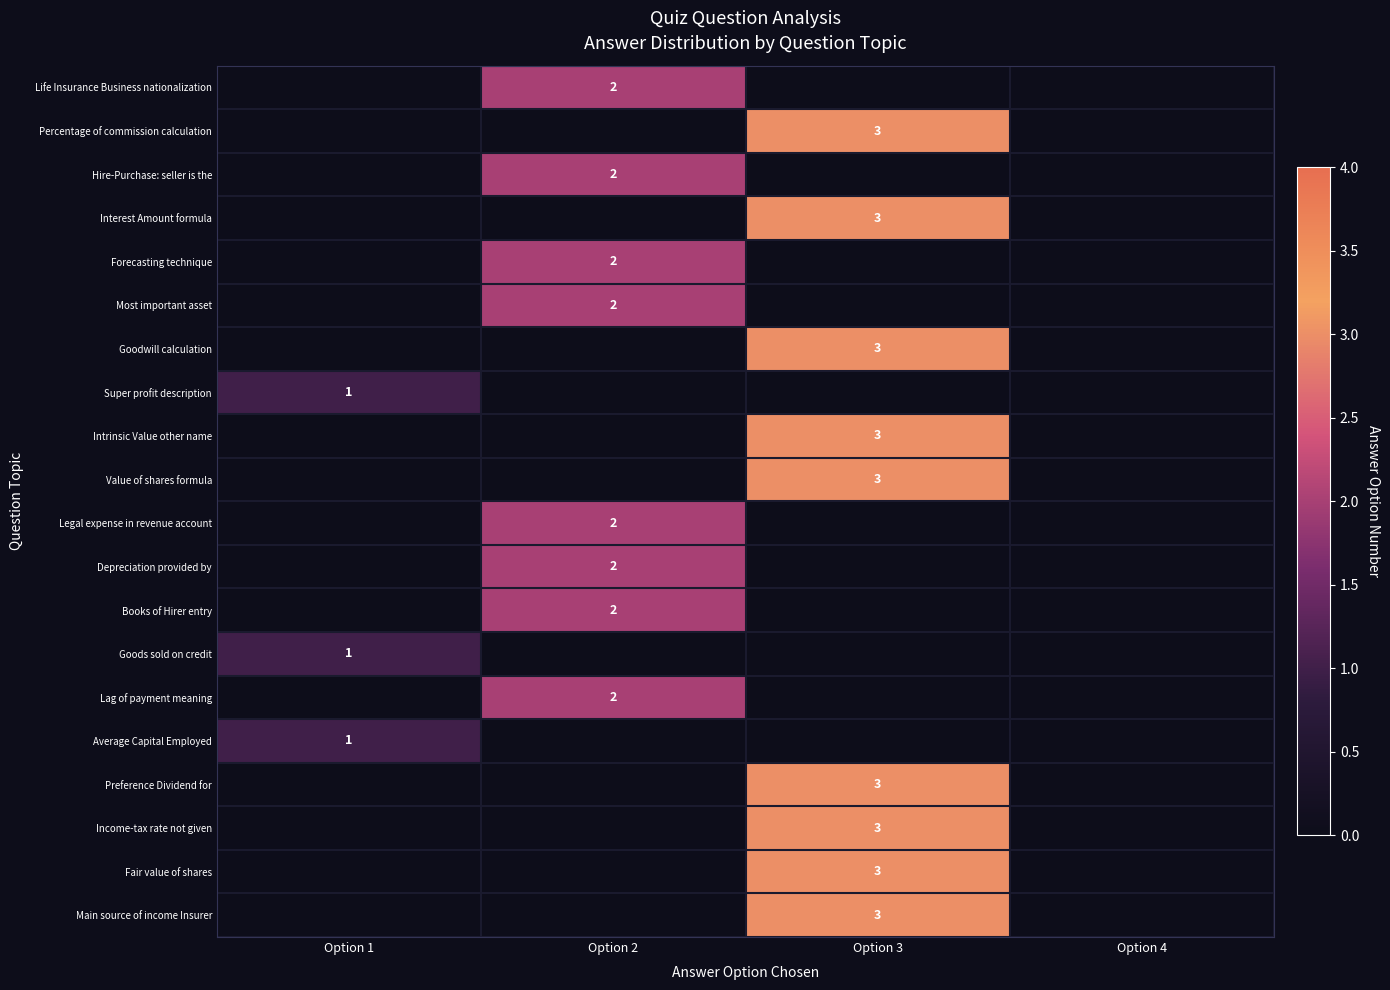

The value of Super profit description at Option 1 is 1. True or false?

True